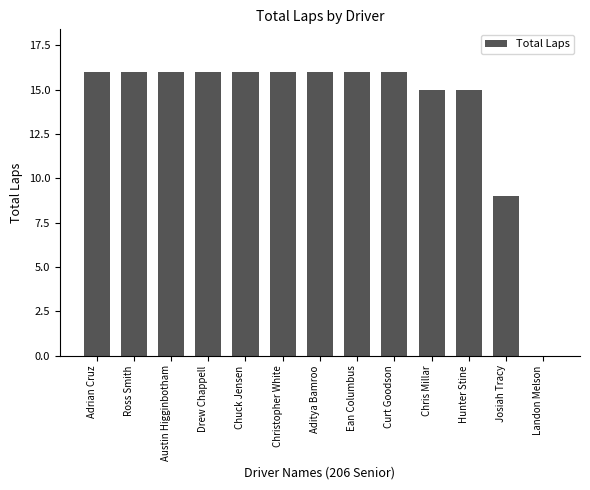

Reading left to right, what are all the values shown in this chart?

Adrian Cruz=16	Ross Smith=16	Austin Higginbotham=16	Drew Chappell=16	Chuck Jensen=16	Christopher White=16	Aditya Bamroo=16	Ean Columbus=16	Curt Goodson=16	Chris Millar=15	Hunter Stine=15	Josiah Tracy=9	Landon Melson=0